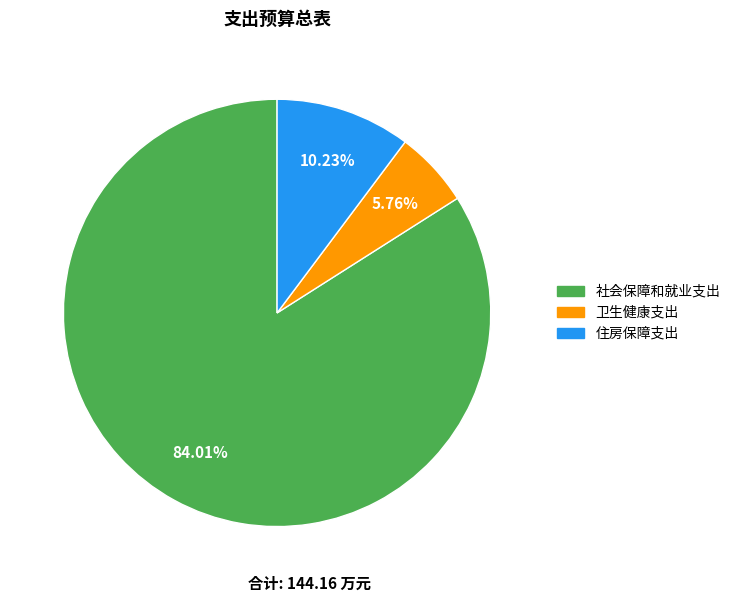

To the nearest percent, what is the average slice percentage?

33%